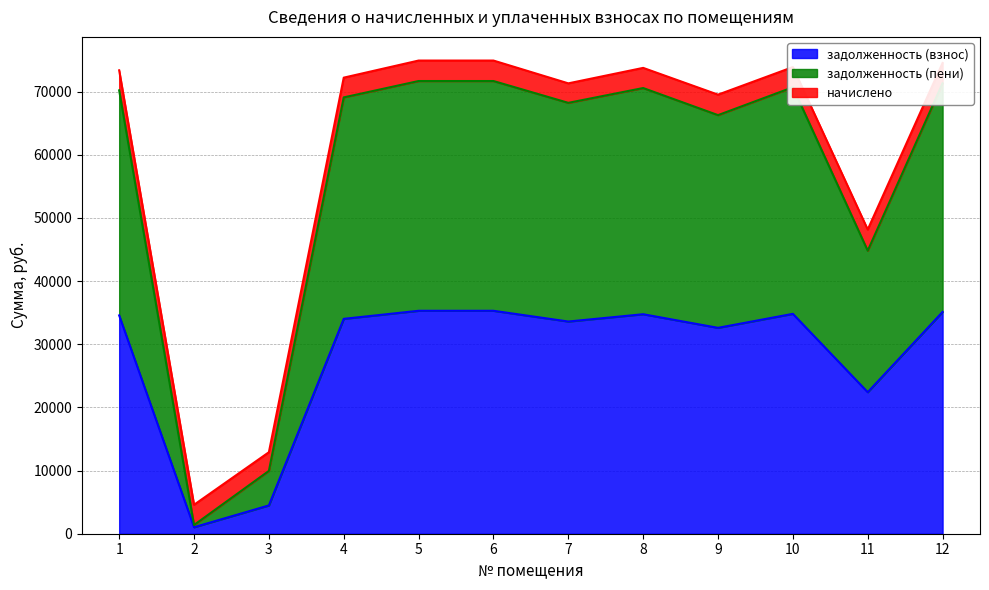

How many values in the задолженность (взнос) series are below 34570?

6